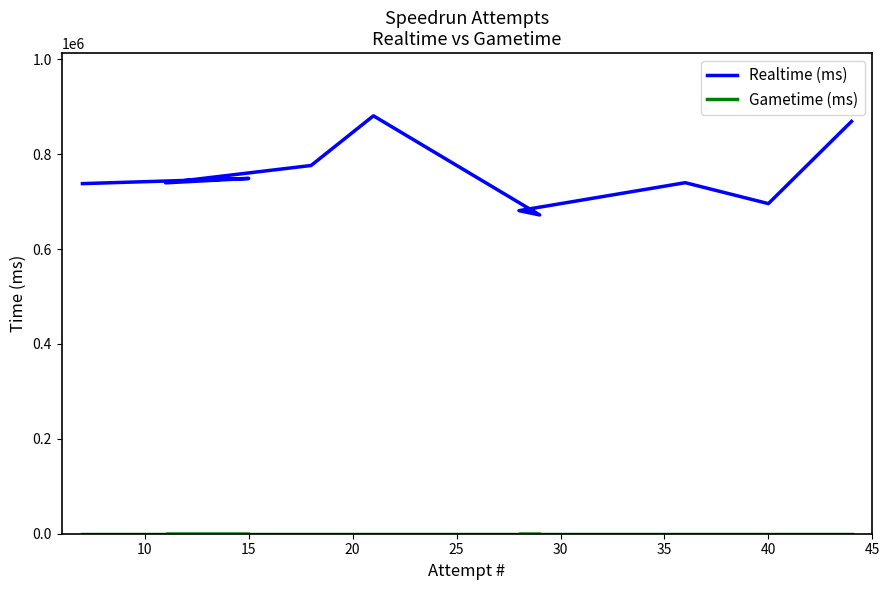

What is the greatest value displayed?

880954